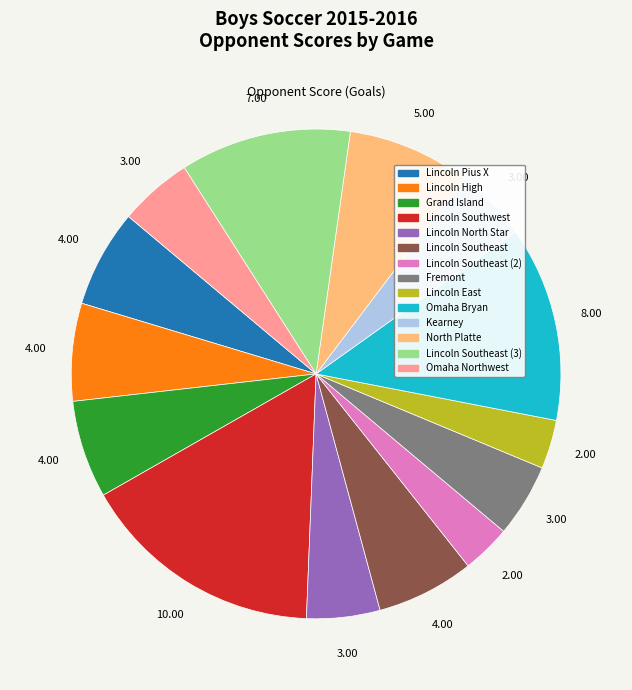

How many segments does this pie chart have?

14